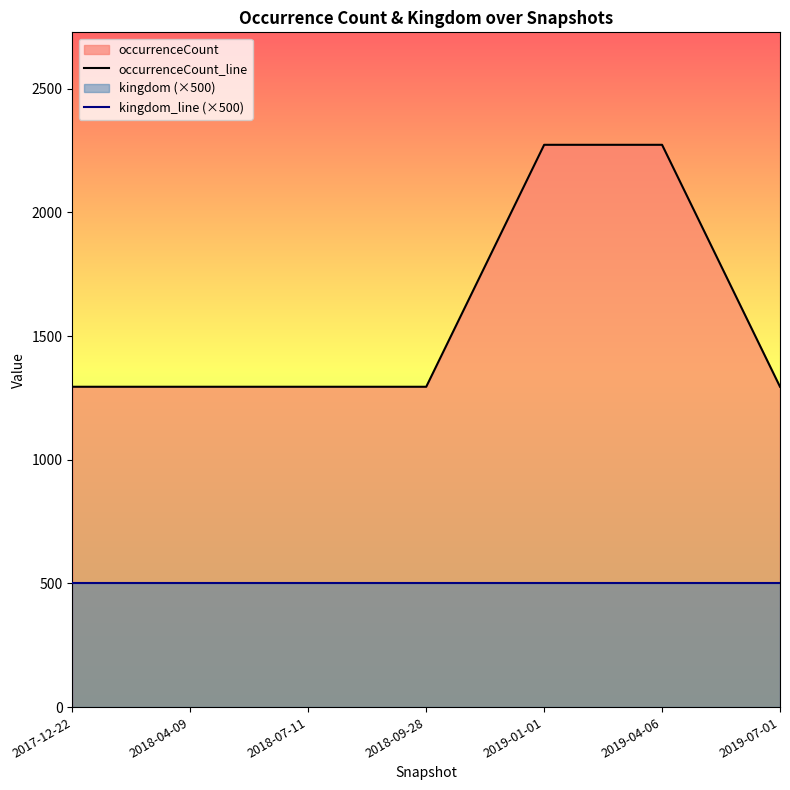

Reading left to right, what are all the values shown in this chart?

occurrenceCount_line: 1295	1295	1295	1295	2273	2273	1295
kingdom_line (×500): 500	500	500	500	500	500	500